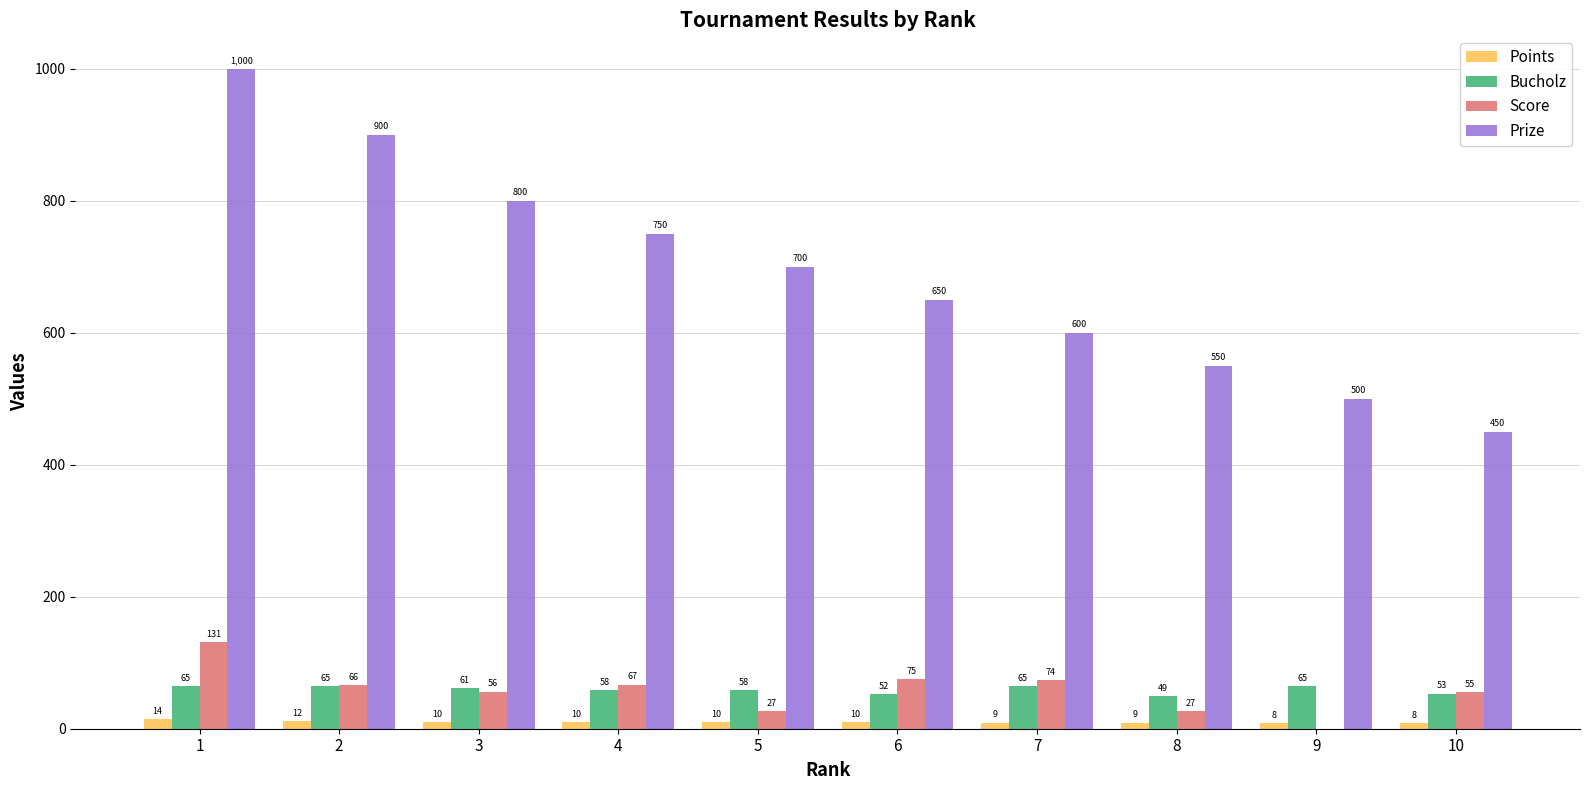

Rank the series at 3 from highest to lowest value.

Prize, Bucholz, Score, Points